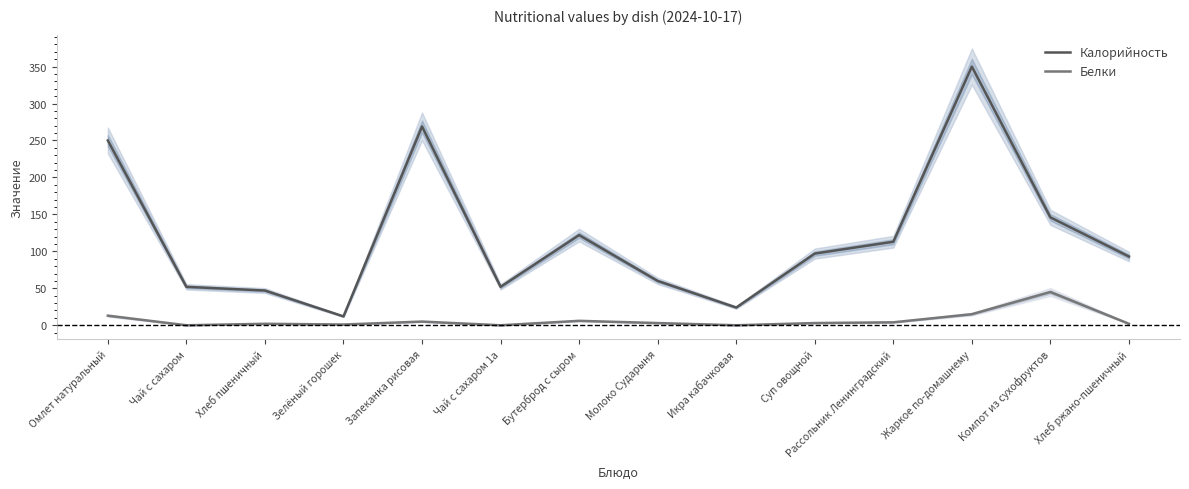

Which category has the highest value in the Калорийность series?

Жаркое по-домашнему